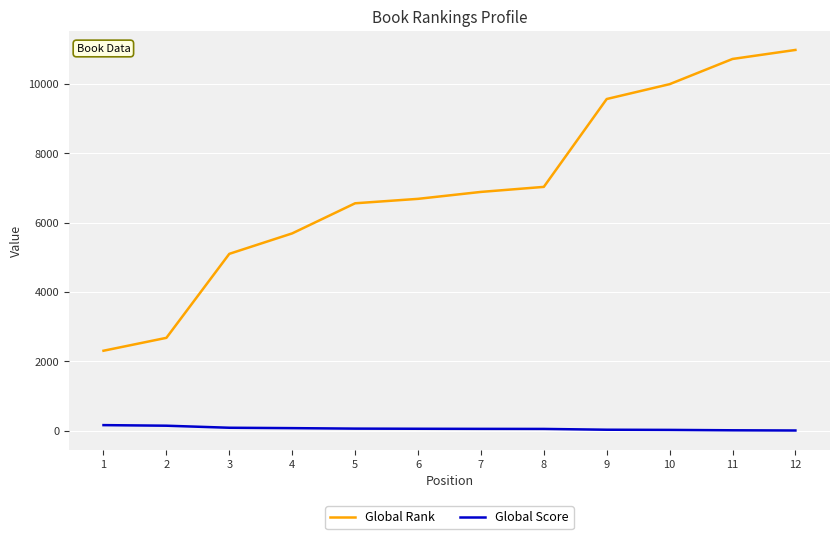

List the labels in order of Global Rank value, smallest first.

1, 2, 3, 4, 5, 6, 7, 8, 9, 10, 11, 12